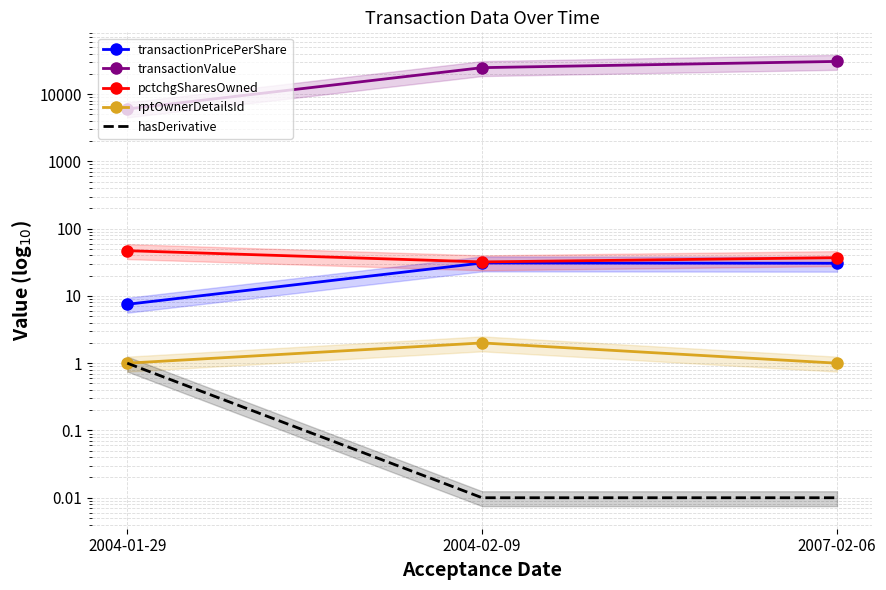

The hasDerivative series shows 0.4 at 2004-01-29. True or false?

False